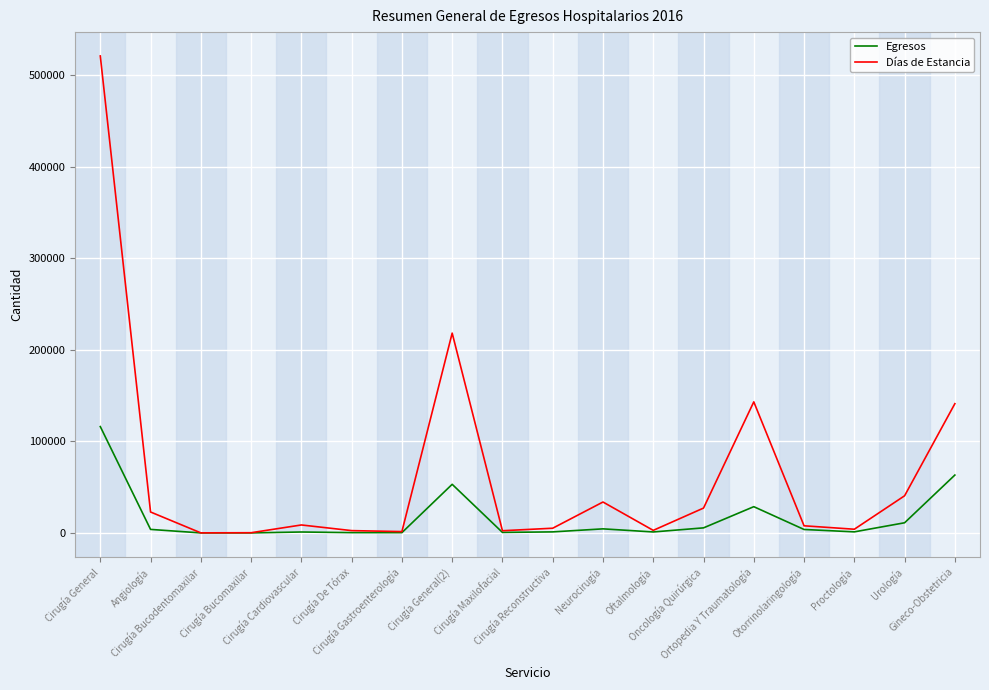

What is the average value of the Días de Estancia series?

65710